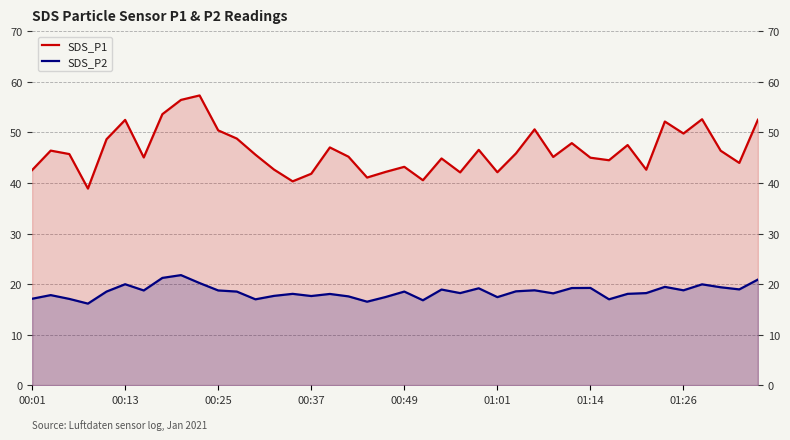

How many data points does each series have?

40